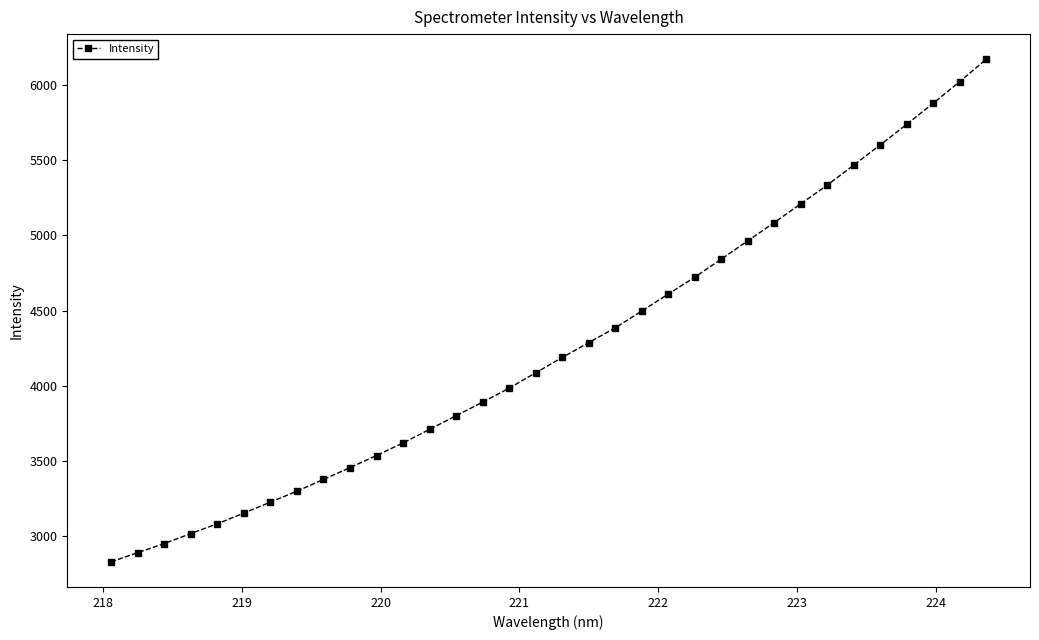

What is the value of the 11th point from the left?

3536.4